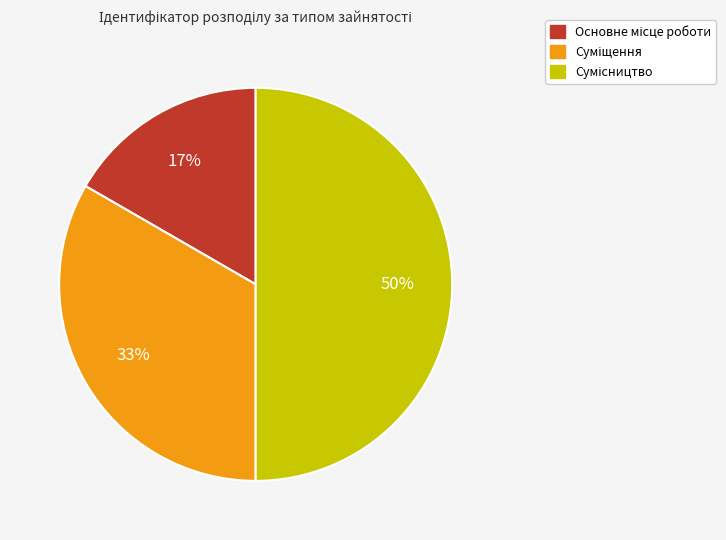

To the nearest percent, what is the average slice percentage?

33%